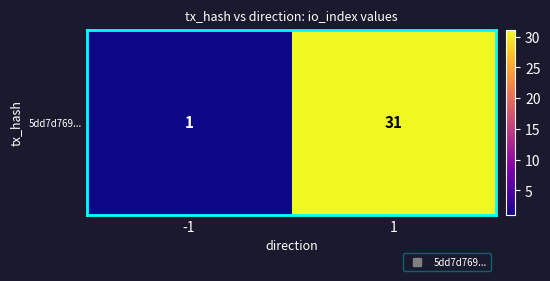

What is the sum of all values?

32